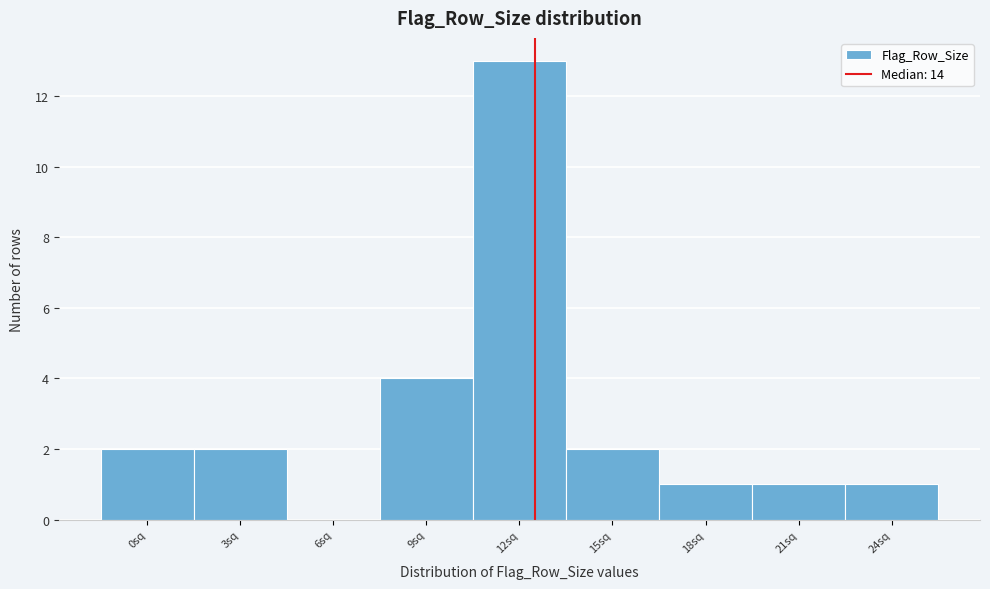

Reading left to right, transcribe all the data shown in this chart.

0sq=2	3sq=2	6sq=0	9sq=4	12sq=13	15sq=2	18sq=1	21sq=1	24sq=1